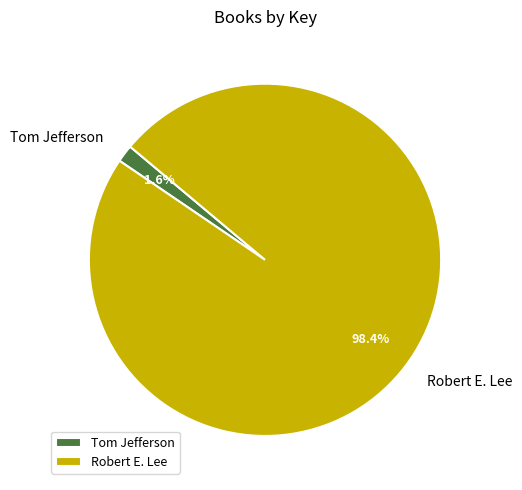

Which has a higher value, Tom Jefferson or Robert E. Lee?

Robert E. Lee